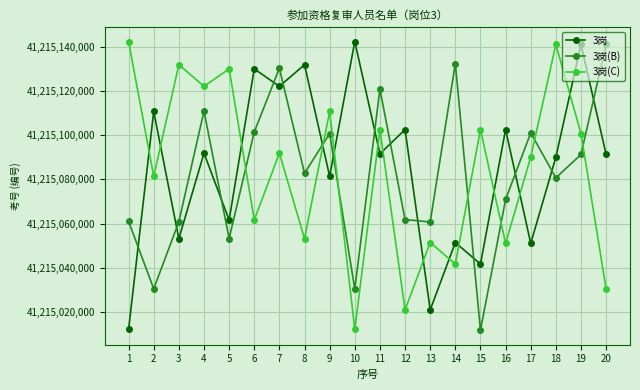

At which category is the sum across all series the highest?

7